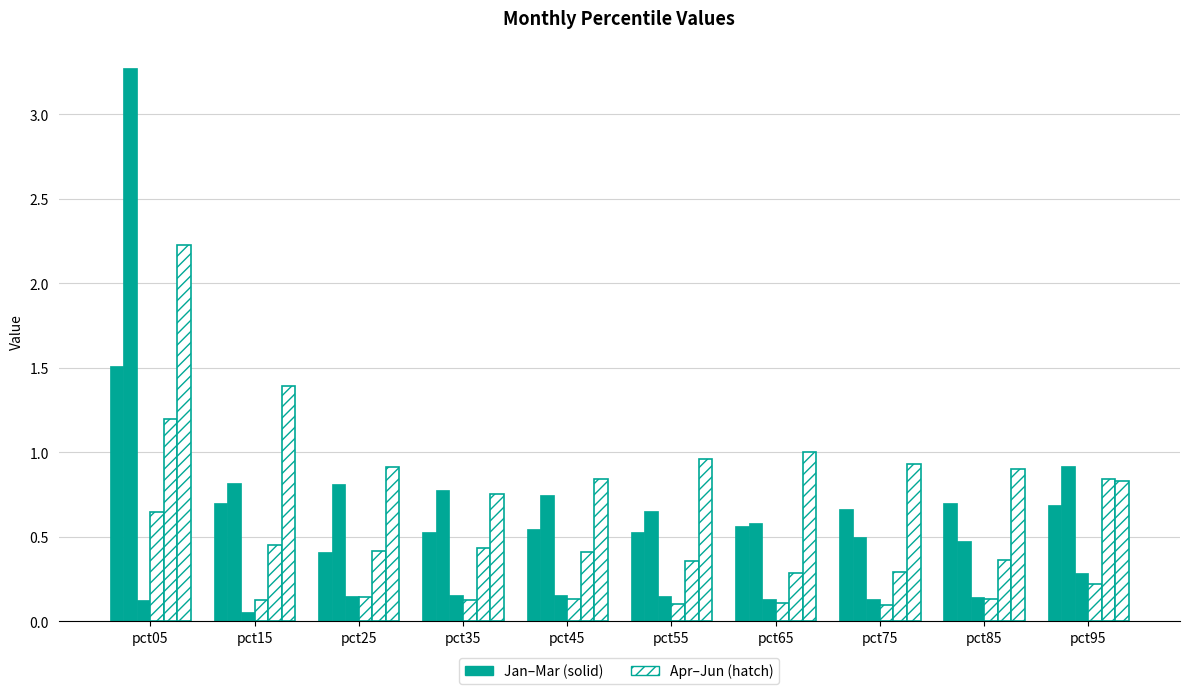

Which has a higher value, pct75 or pct85?

pct85